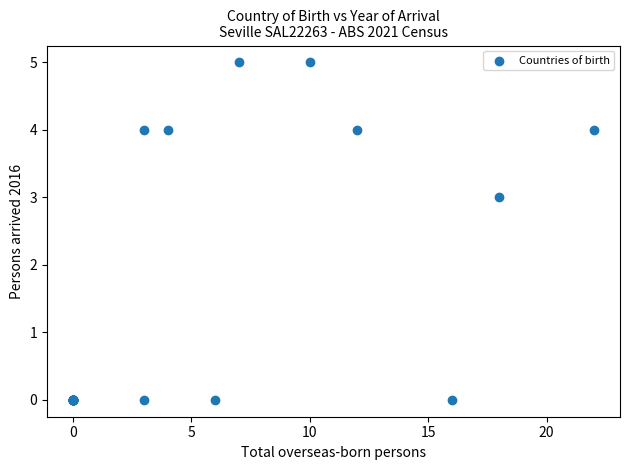

What Y value in the scatter plot is closest to 2?

3